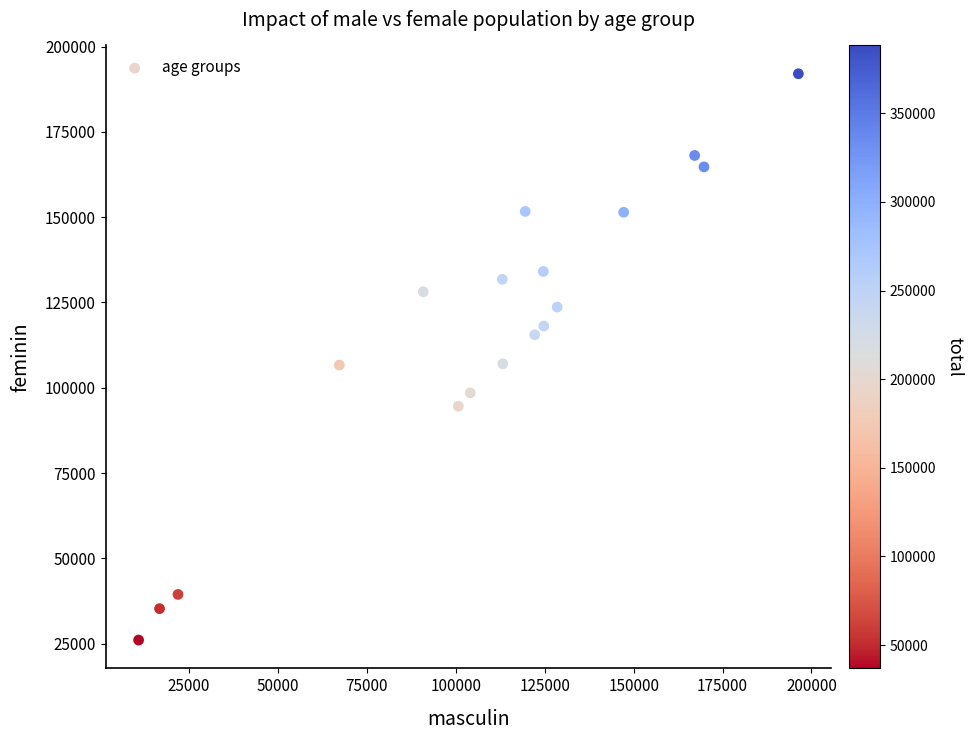

What is the range of Y values (max minus min)?

165986